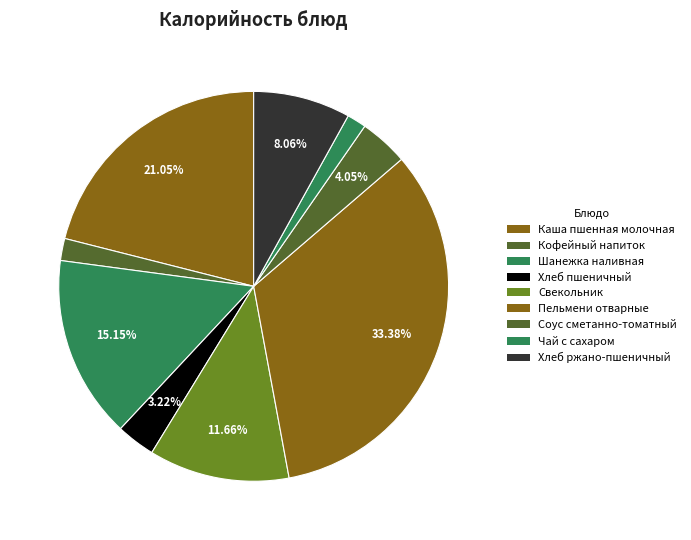

To the nearest percent, what is the combined percentage of Хлеб пшеничный and Шанежка наливная?

18%